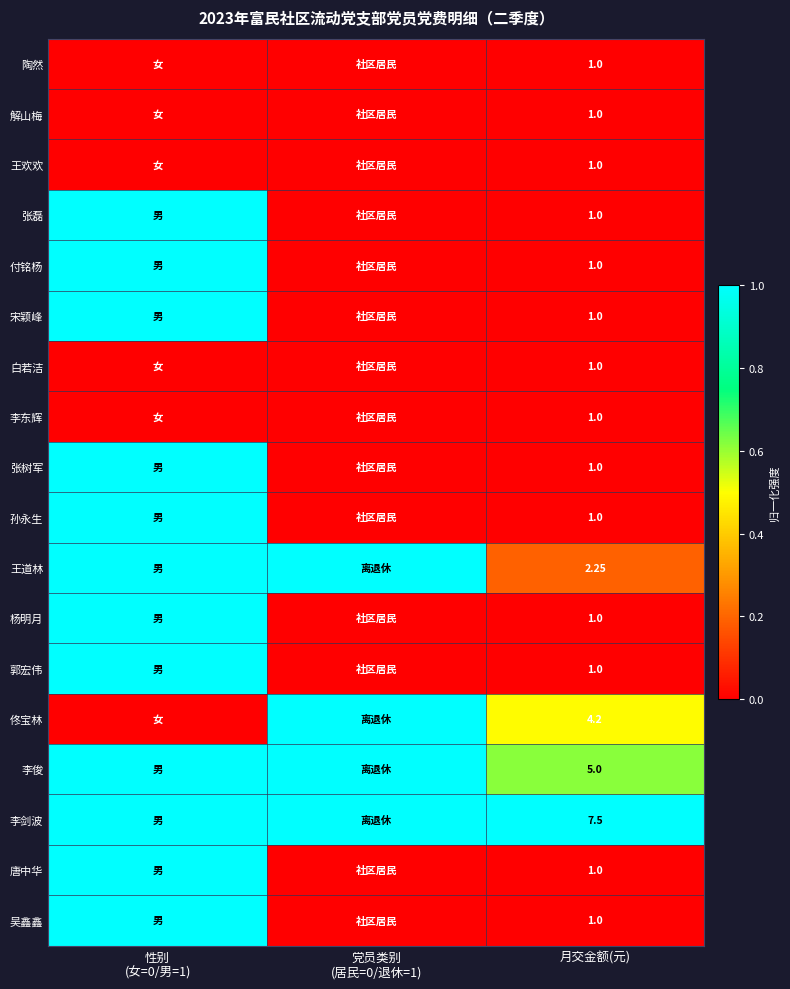

How many 李俊 values are between 0 and 1?

3